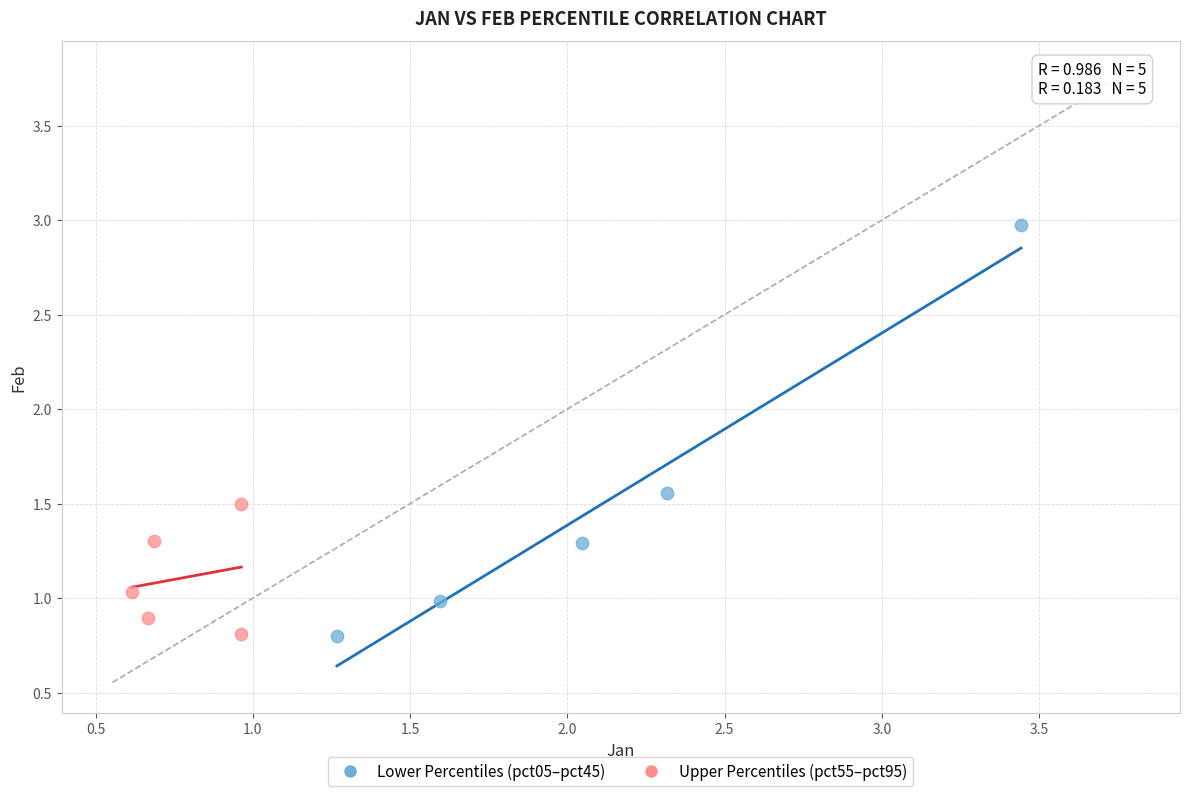

What are all the series names shown in the legend?

Lower Percentiles (pct05–pct45), Upper Percentiles (pct55–pct95)